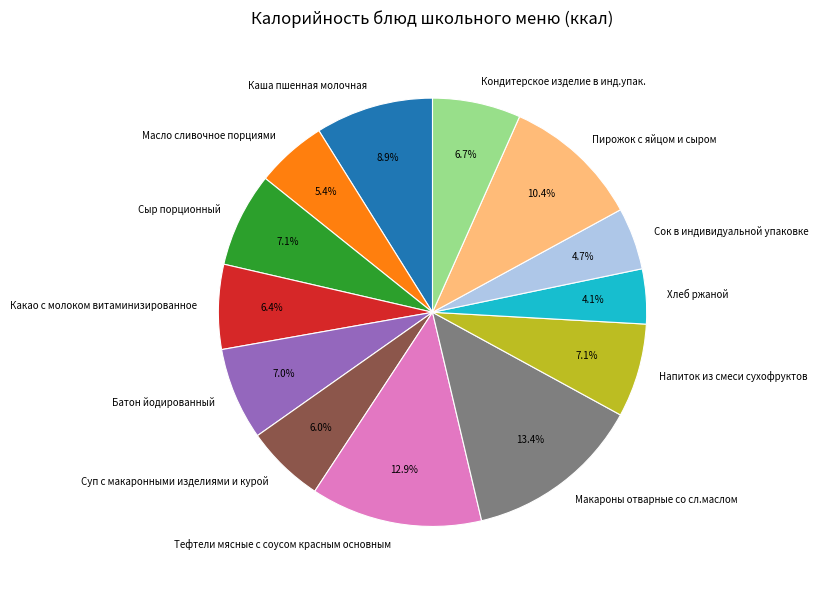

What is the smallest slice in the pie chart?

Хлеб ржаной